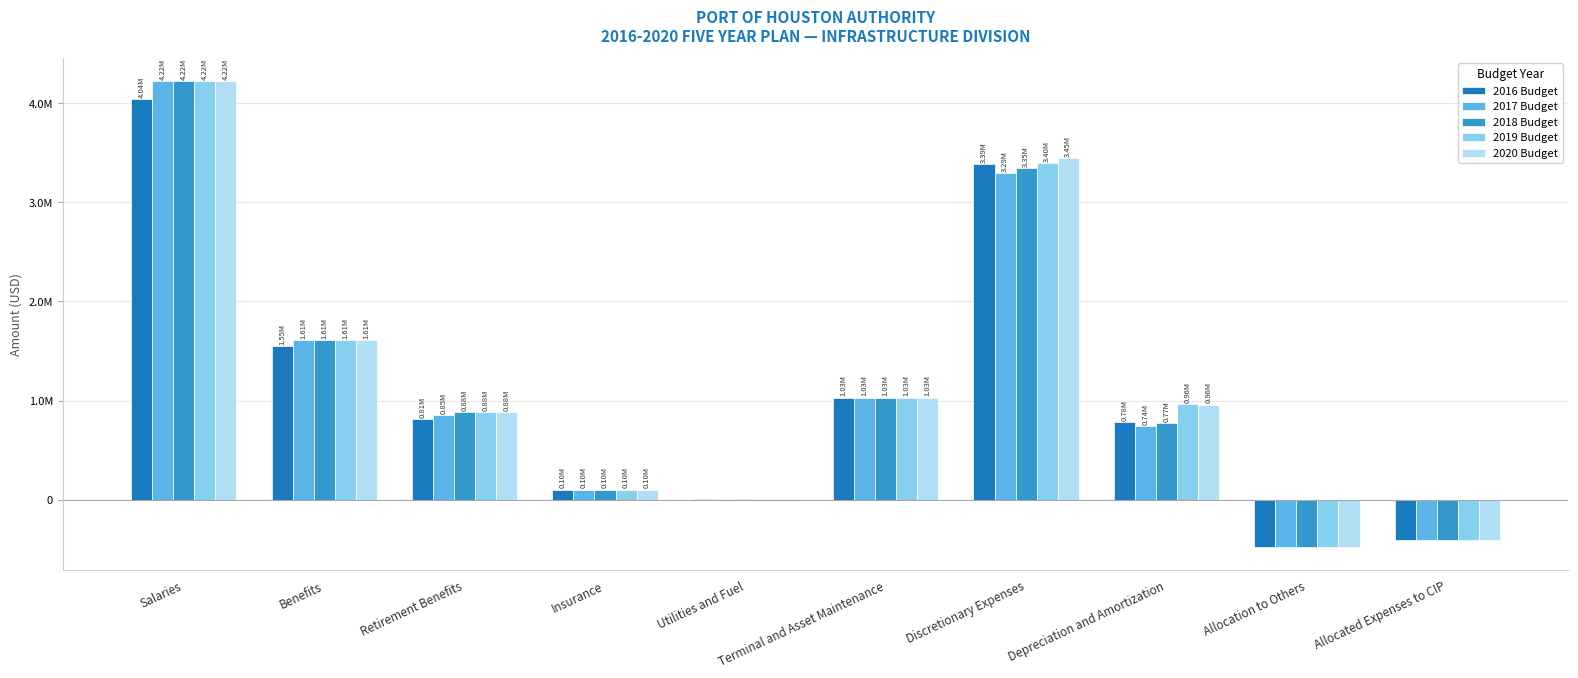

What are all the series names shown in the legend?

2016 Budget, 2017 Budget, 2018 Budget, 2019 Budget, 2020 Budget